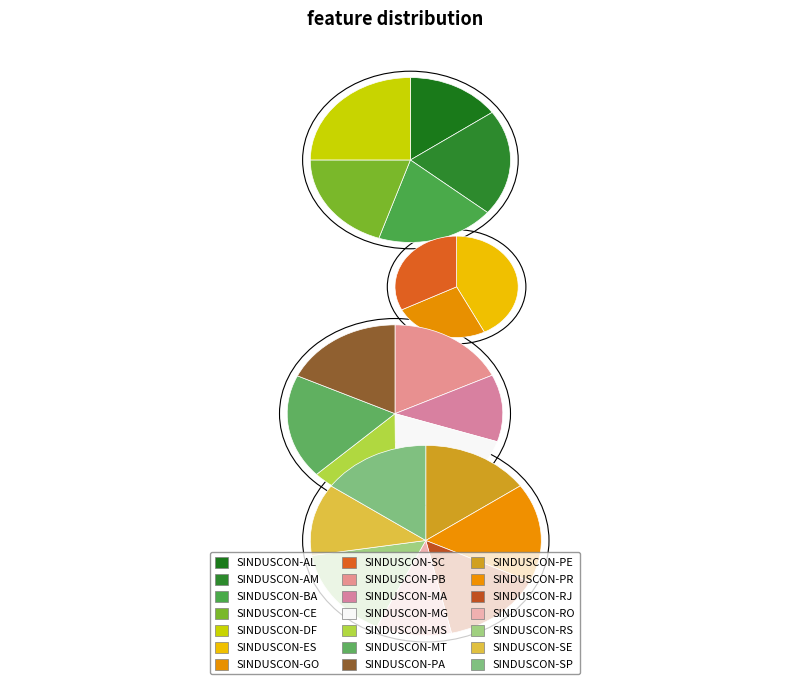

Do SINDUSCON-RS and SINDUSCON-PE together represent more than half of the pie?

No